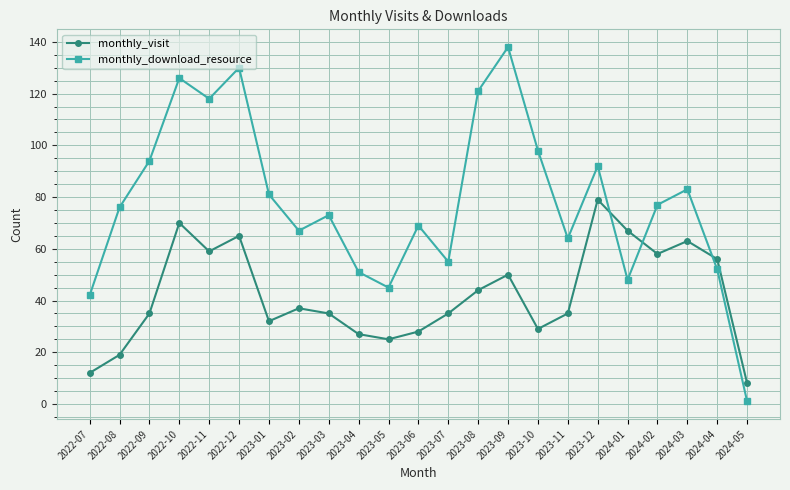

Reading left to right, extract all data points from this chart.

monthly_visit: 2022-07=12	2022-08=19	2022-09=35	2022-10=70	2022-11=59	2022-12=65	2023-01=32	2023-02=37	2023-03=35	2023-04=27	2023-05=25	2023-06=28	2023-07=35	2023-08=44	2023-09=50	2023-10=29	2023-11=35	2023-12=79	2024-01=67	2024-02=58	2024-03=63	2024-04=56	2024-05=8
monthly_download_resource: 2022-07=42	2022-08=76	2022-09=94	2022-10=126	2022-11=118	2022-12=130	2023-01=81	2023-02=67	2023-03=73	2023-04=51	2023-05=45	2023-06=69	2023-07=55	2023-08=121	2023-09=138	2023-10=98	2023-11=64	2023-12=92	2024-01=48	2024-02=77	2024-03=83	2024-04=52	2024-05=1